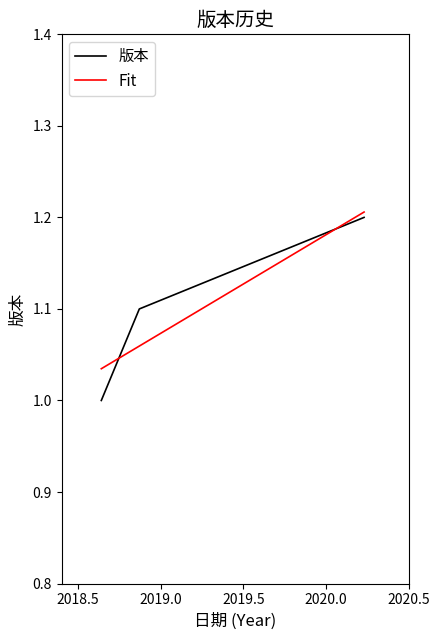

What is the label of the 3rd point from the right?

2018-08-24